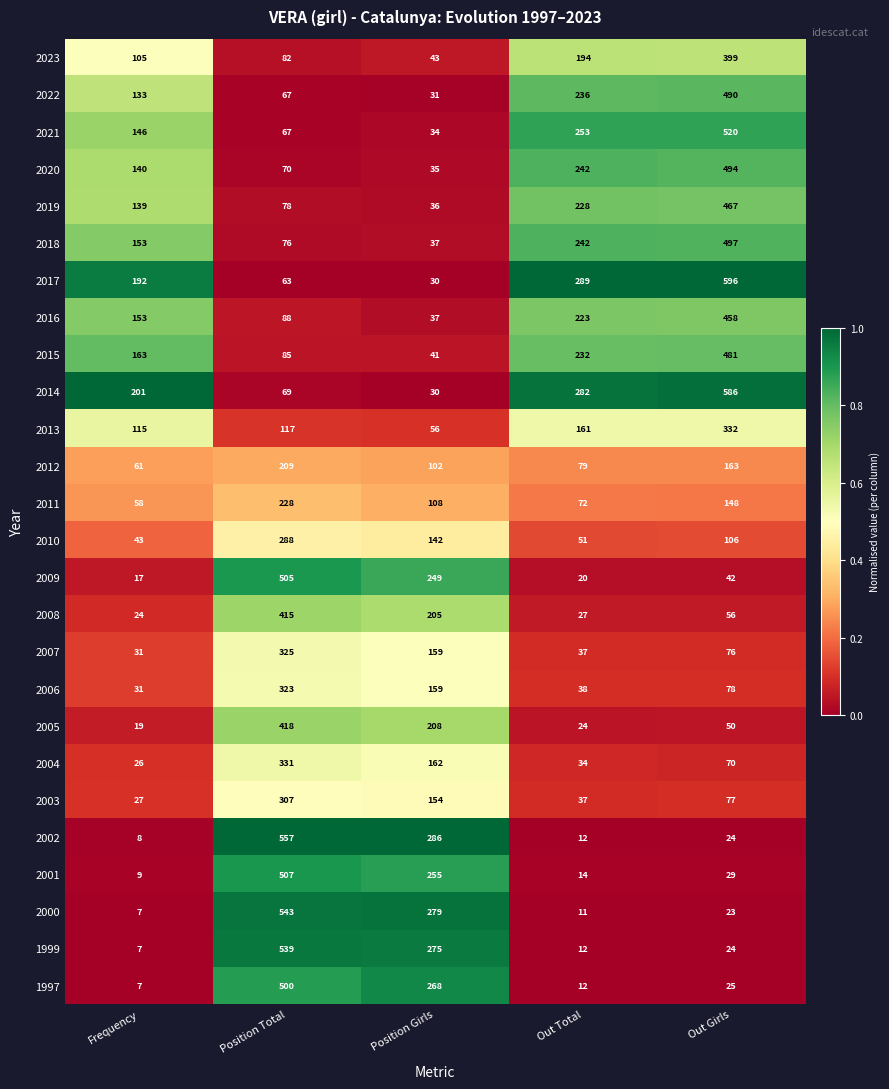

The 2013 series shows 56 at Frequency. True or false?

False